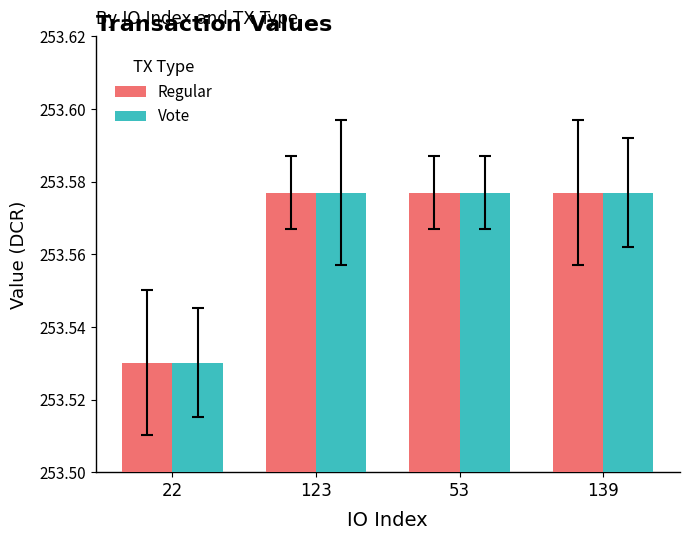

At how many categories does at least one series exceed 253?

4